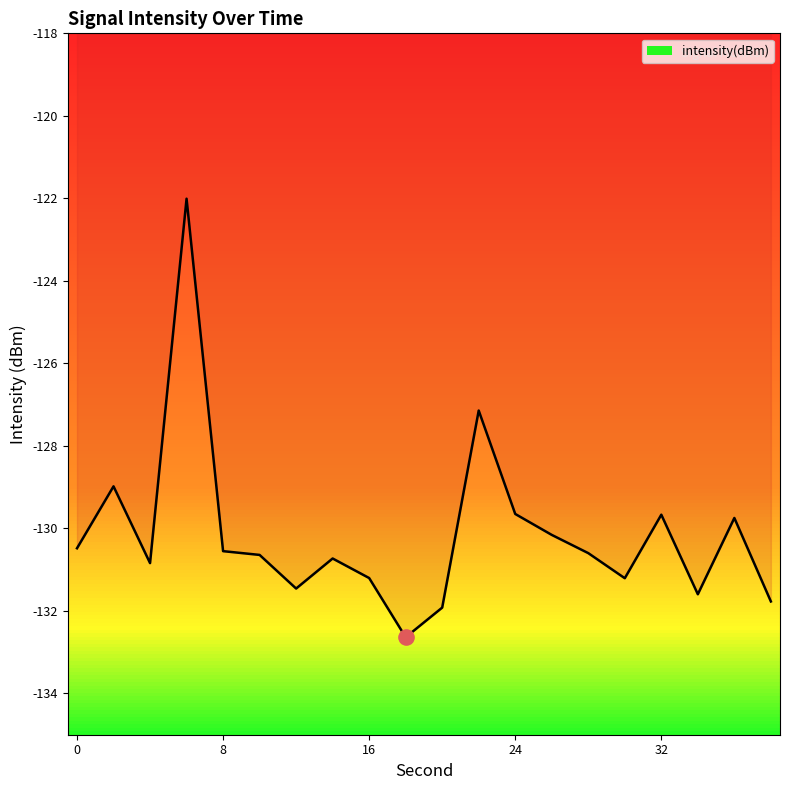

What is the smallest value displayed?

-132.6